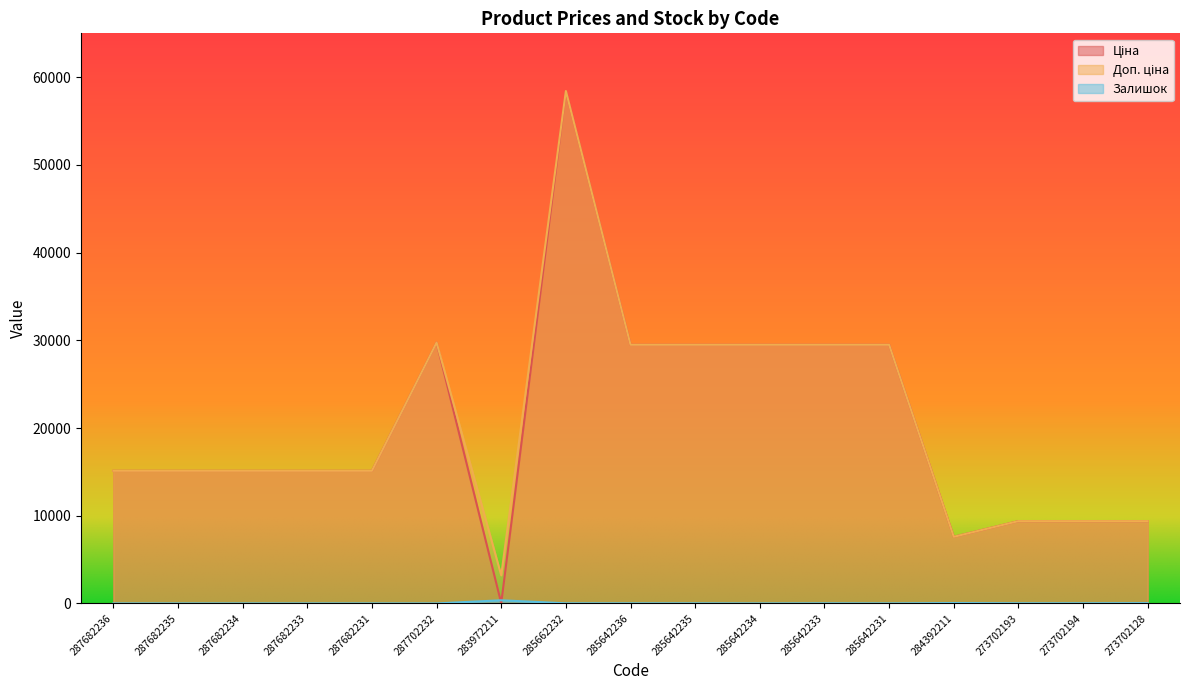

List the series in order of their peak value, highest first.

Ціна, Доп. ціна, Залишок